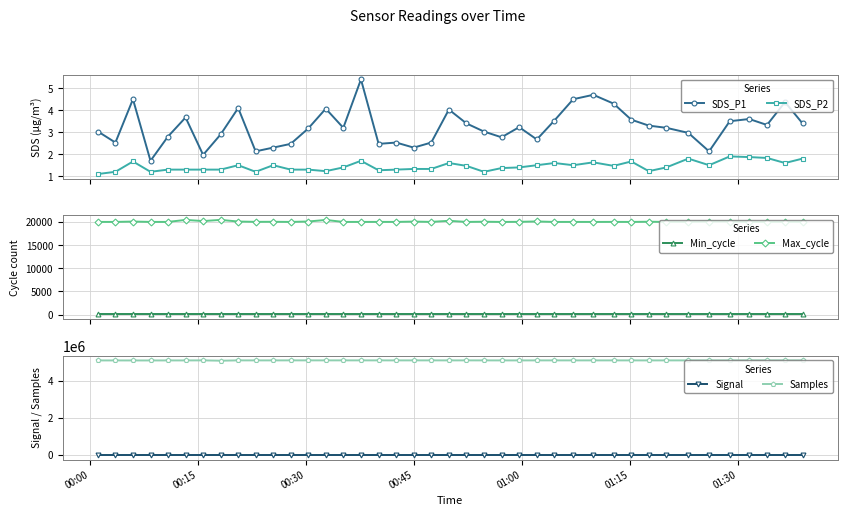

Reading left to right, transcribe all the data shown in this chart.

SDS_P1: 3.0	2.5	4.5	1.7	2.8	3.7	2.0	2.9	4.1	2.1	2.3	2.5	3.2	4.1	3.2	5.4	2.5	2.5	2.3	2.5	4.0	3.4	3.0	2.8	3.2	2.7	3.5	4.5	4.7	4.3	3.6	3.3	3.2	3.0	2.1	3.5	3.6	3.3	4.4	3.4
SDS_P2: 1.1	1.2	1.7	1.2	1.3	1.3	1.3	1.3	1.5	1.2	1.5	1.3	1.3	1.2	1.4	1.7	1.3	1.3	1.3	1.3	1.6	1.5	1.2	1.4	1.4	1.5	1.6	1.5	1.6	1.5	1.7	1.2	1.4	1.8	1.5	1.9	1.9	1.8	1.6	1.8
Min_cycle: 28.0	28.0	28.0	28.0	28.0	28.0	28.0	28.0	28.0	28.0	28.0	28.0	28.0	28.0	28.0	28.0	28.0	28.0	28.0	28.0	28.0	28.0	28.0	28.0	28.0	28.0	28.0	28.0	28.0	28.0	28.0	28.0	28.0	28.0	28.0	28.0	28.0	28.0	28.0	28.0
Max_cycle: 20048.0	20048.0	20123.0	20048.0	20048.0	20480.0	20229.0	20484.0	20127.0	20063.0	20074.0	20046.0	20134.0	20470.0	20044.0	20048.0	20052.0	20052.0	20118.0	20052.0	20285.0	20047.0	20089.0	20044.0	20067.0	20146.0	20044.0	20048.0	20044.0	20054.0	20044.0	20087.0	20047.0	20048.0	20117.0	20127.0	20044.0	20043.0	20052.0	20048.0
Signal: -72.0	-72.0	-72.0	-72.0	-72.0	-72.0	-72.0	-71.0	-72.0	-72.0	-72.0	-72.0	-72.0	-72.0	-72.0	-72.0	-72.0	-72.0	-72.0	-72.0	-72.0	-72.0	-72.0	-72.0	-72.0	-71.0	-72.0	-72.0	-72.0	-72.0	-72.0	-72.0	-72.0	-72.0	-72.0	-72.0	-72.0	-72.0	-72.0	-72.0
Samples: 5092638.0	5092290.0	5091424.0	5090992.0	5092754.0	5092756.0	5095872.0	5078284.0	5095504.0	5094923.0	5094655.0	5096404.0	5096050.0	5095629.0	5095972.0	5095618.0	5095712.0	5094962.0	5095351.0	5095666.0	5094985.0	5095468.0	5095044.0	5093738.0	5093683.0	5095111.0	5095240.0	5094779.0	5095064.0	5094841.0	5094877.0	5093618.0	5094875.0	5094767.0	5093650.0	5093738.0	5094820.0	5094541.0	5094672.0	5093420.0